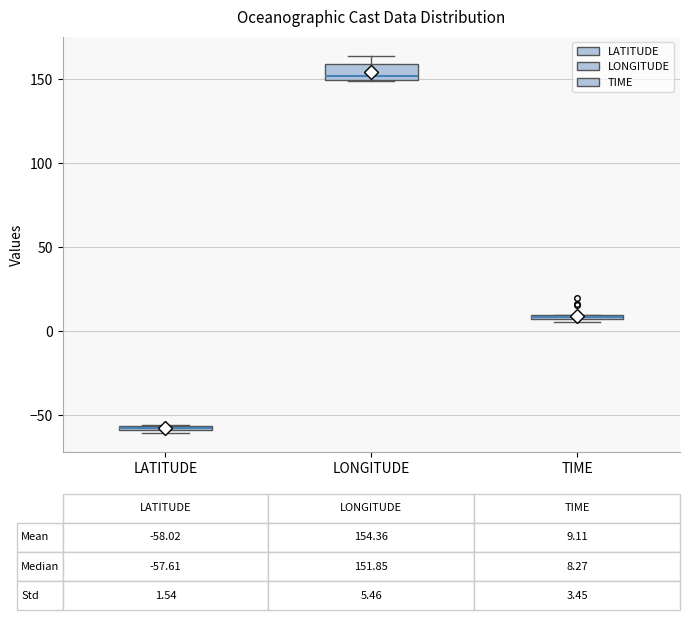

Comparing the boxes themselves (not the whiskers), which one is the tallest?

LONGITUDE